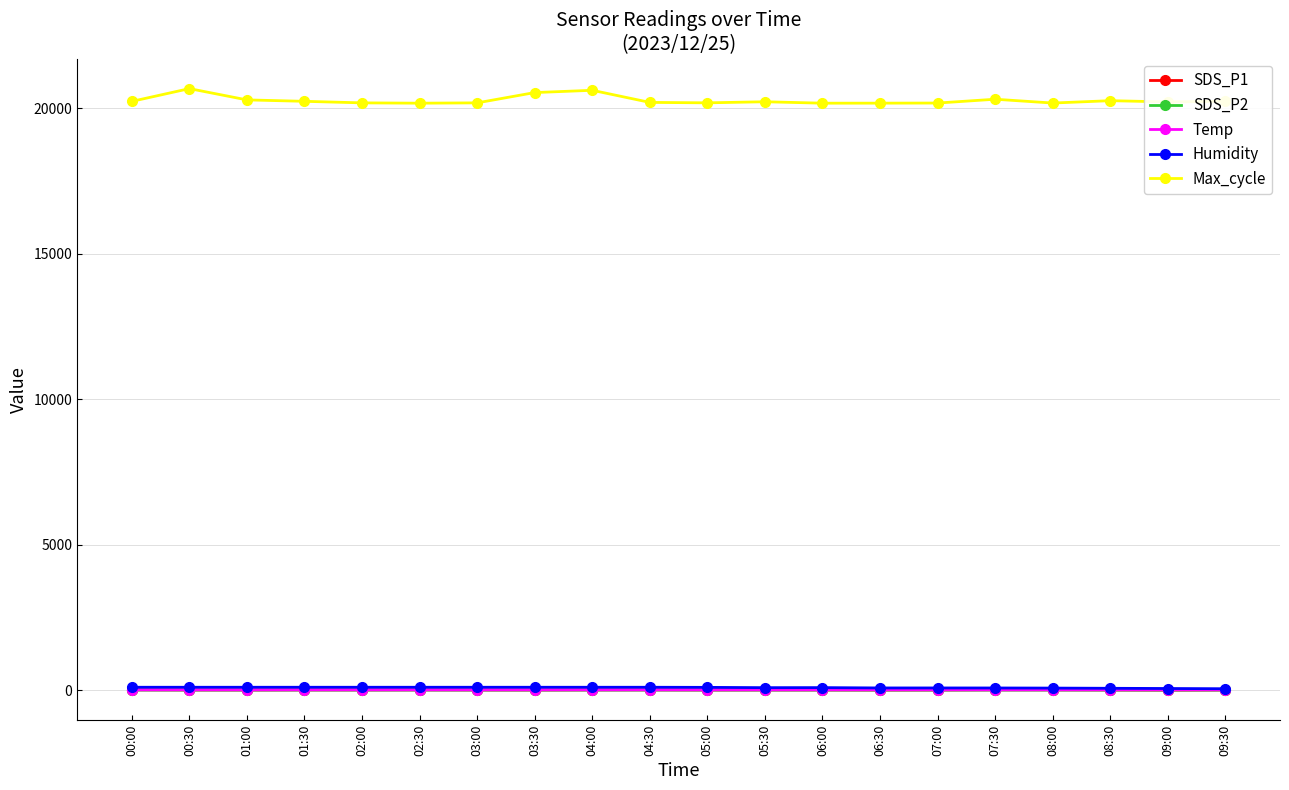

Is the value of Max_cycle at 04:00 greater than the value of Humidity at 07:30?

Yes